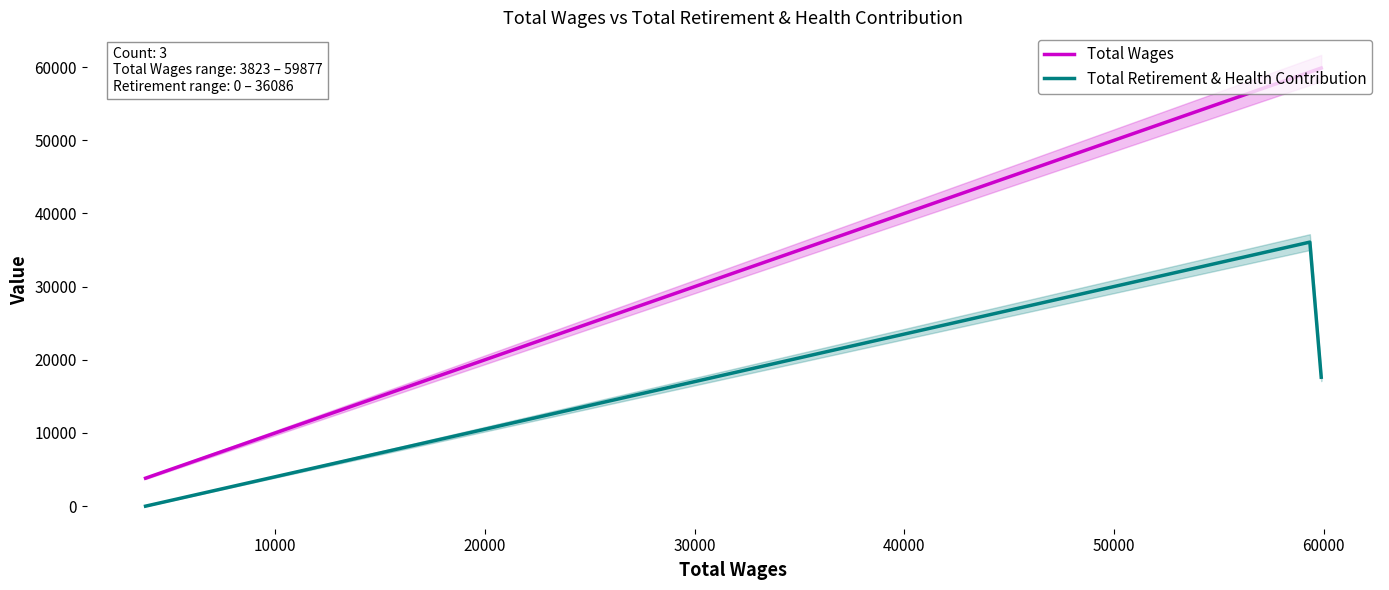

Which series has the largest range (max minus min)?

Total Wages